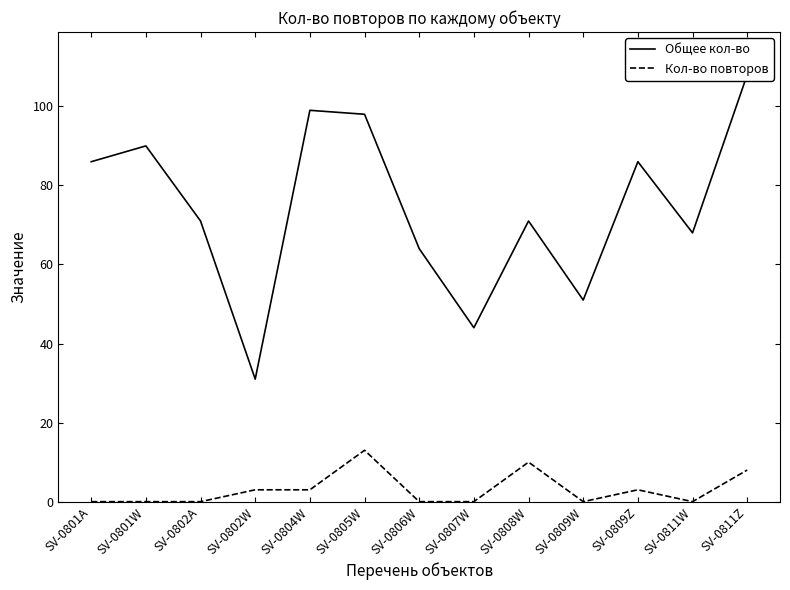

What is the label of the 8th point from the left?

SV-0807W